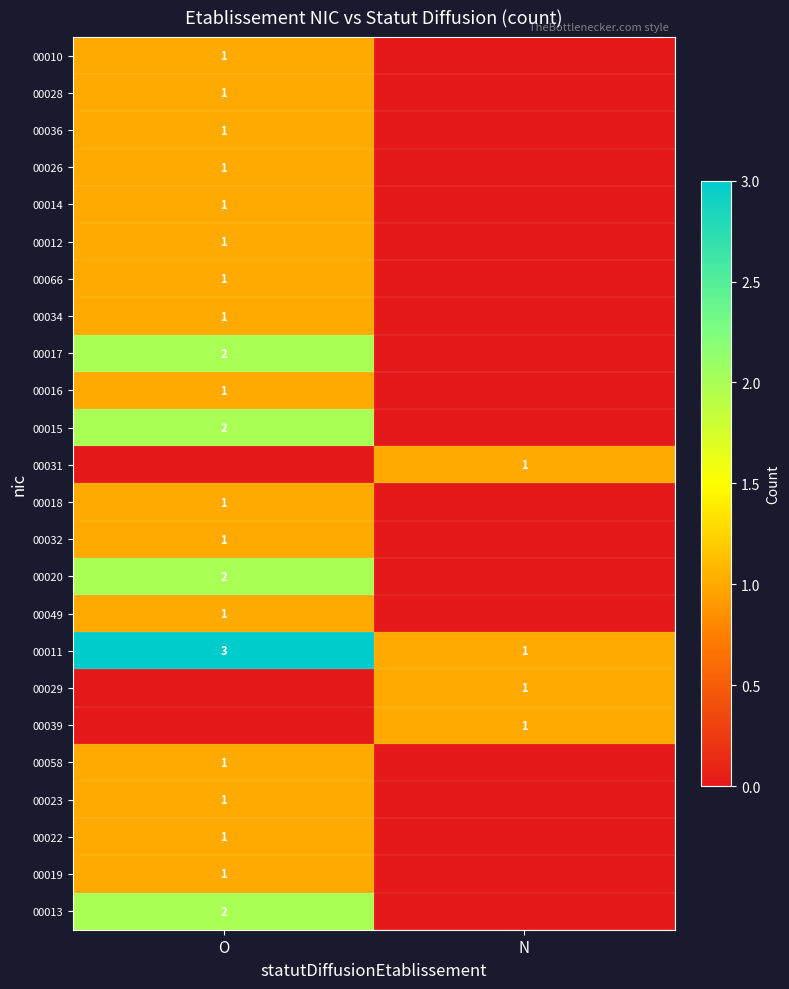

Is it true that 00011 equals 3 at O?

True